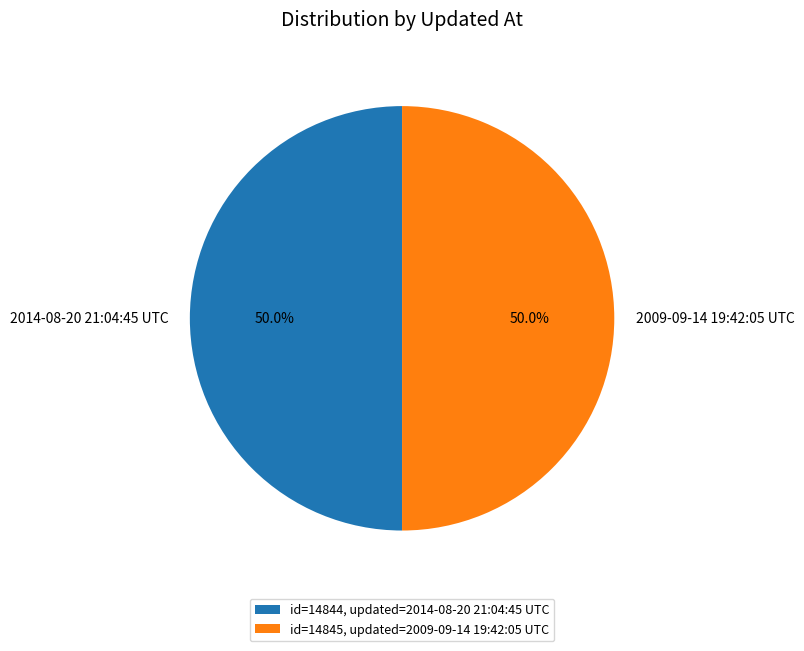

The 2009-09-14 19:42:05 UTC slice represents 50% of the pie. True or false?

True